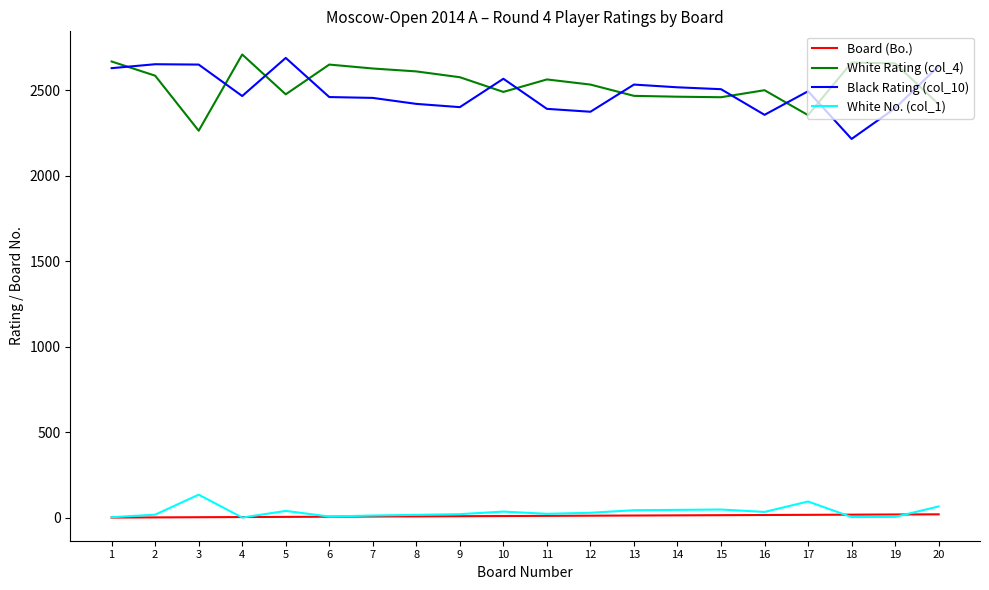

What is the greatest value displayed?

2710